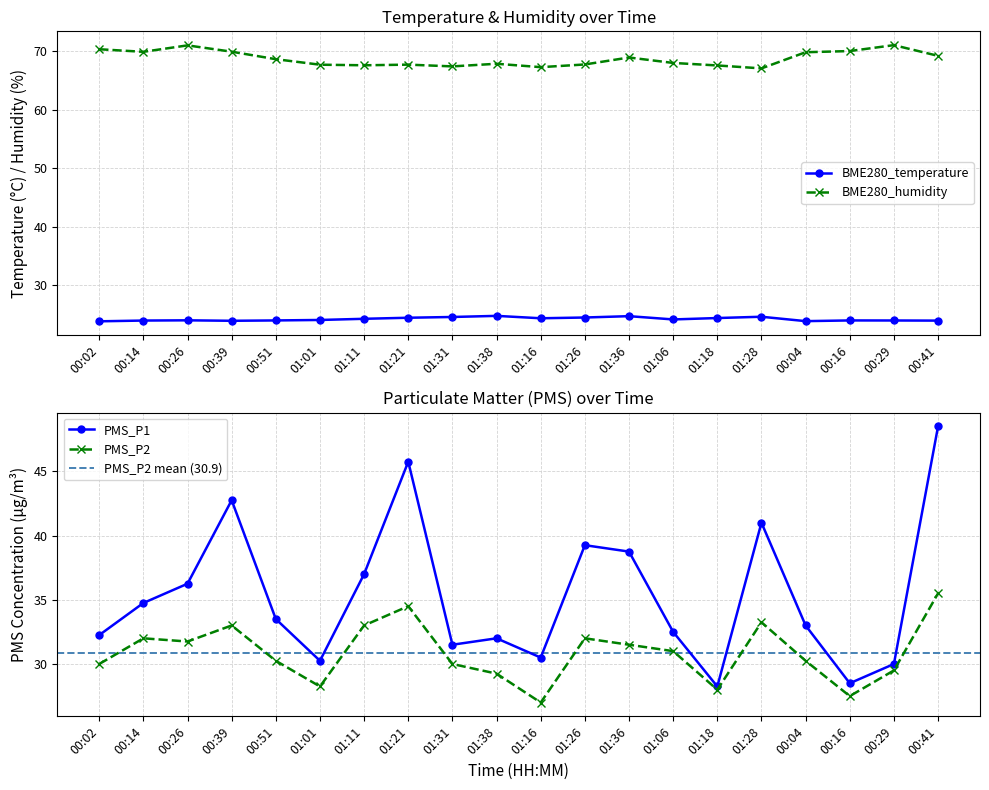

Is it true that BME280_temperature equals 35.1 at 00:41?

False